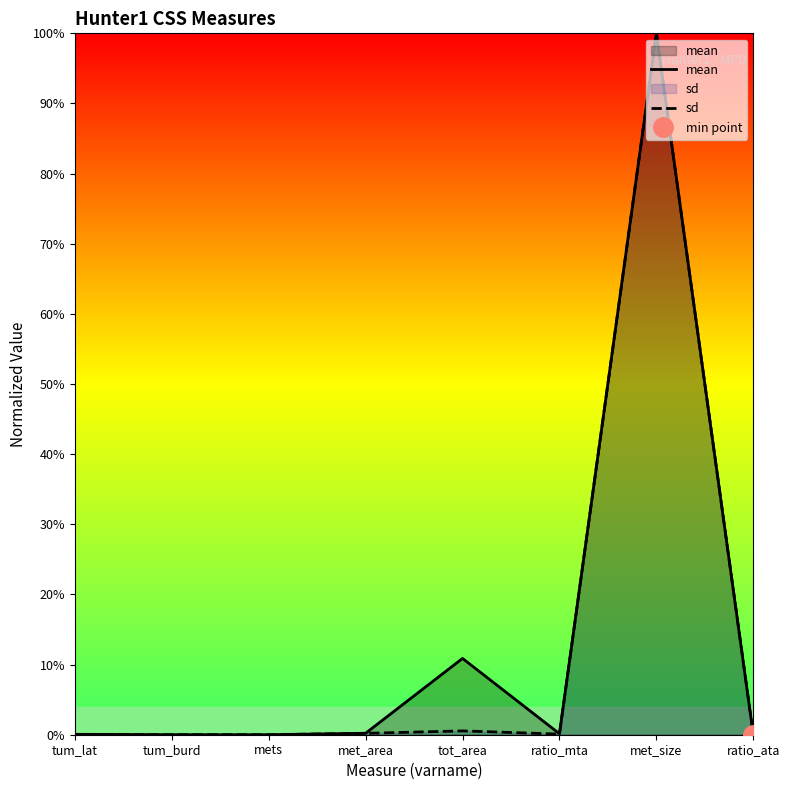

Which category has the lowest value in the mean series?

ratio_ata